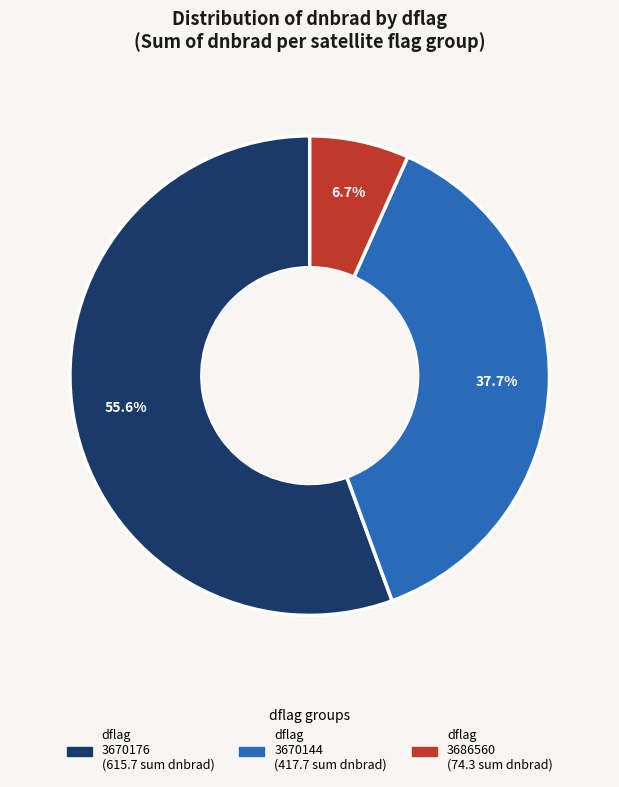

Does any single category account for the majority?

Yes